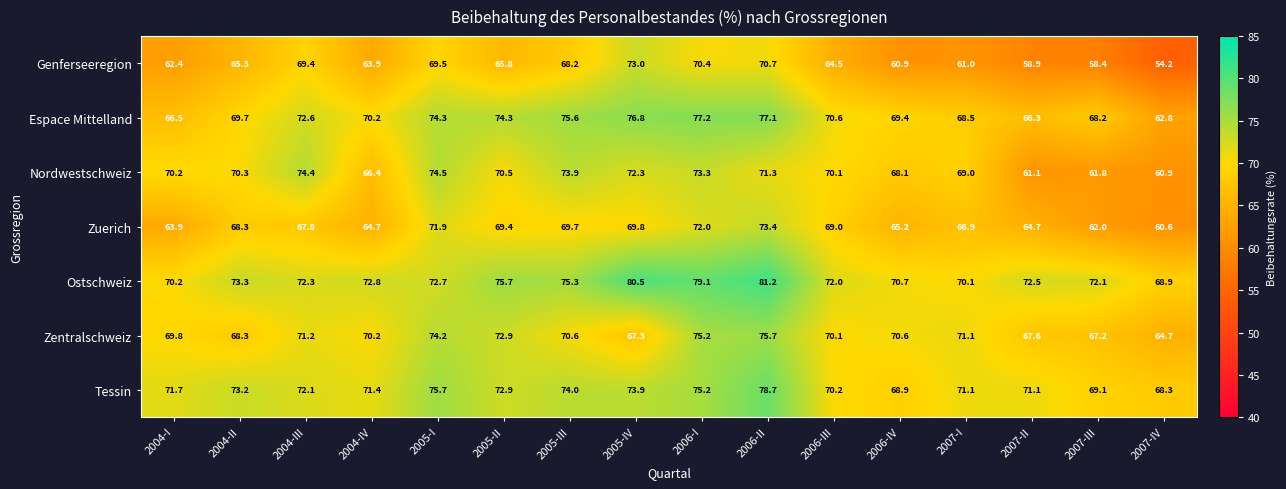

What is the difference between the maximum and minimum values in the Espace Mittelland series?

14.4